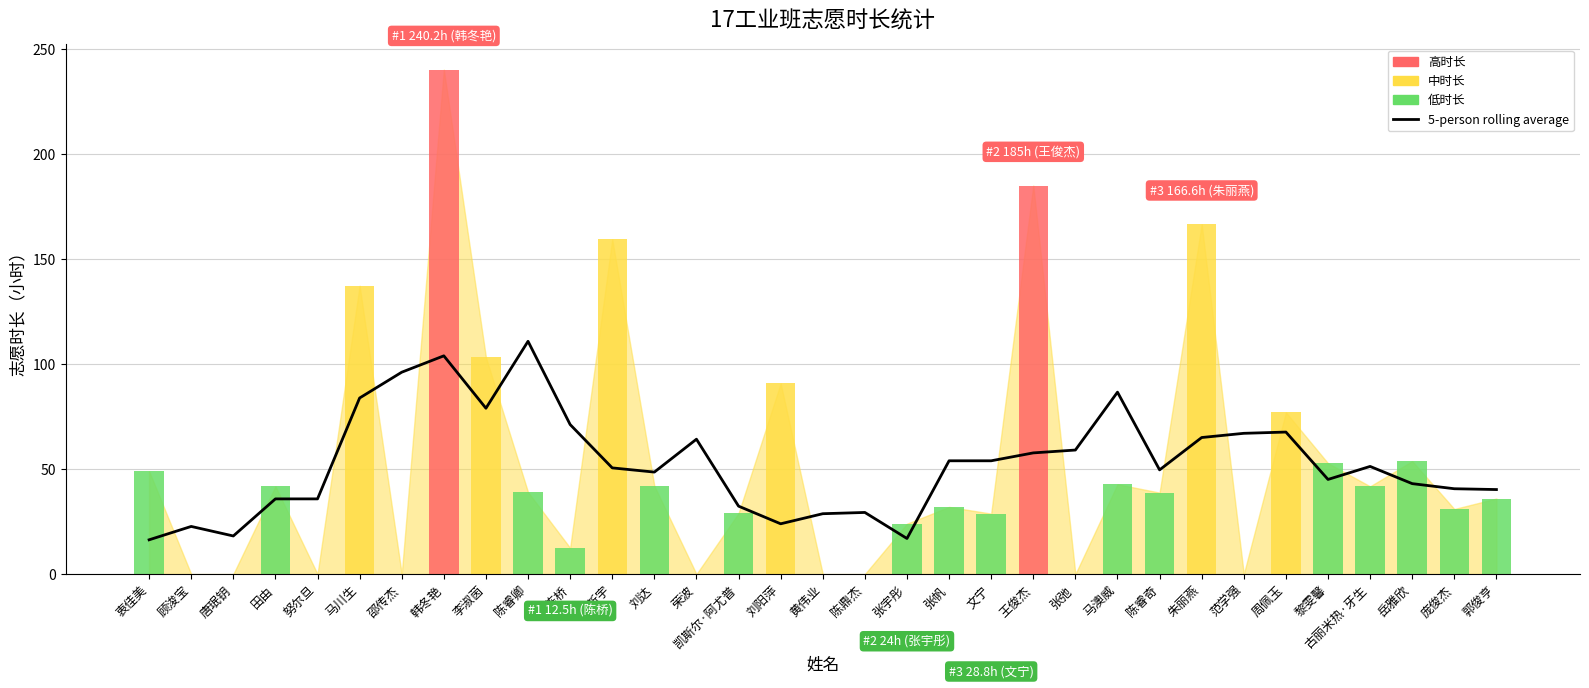

Which has a higher value, 努尔旦 or 韩冬艳?

韩冬艳